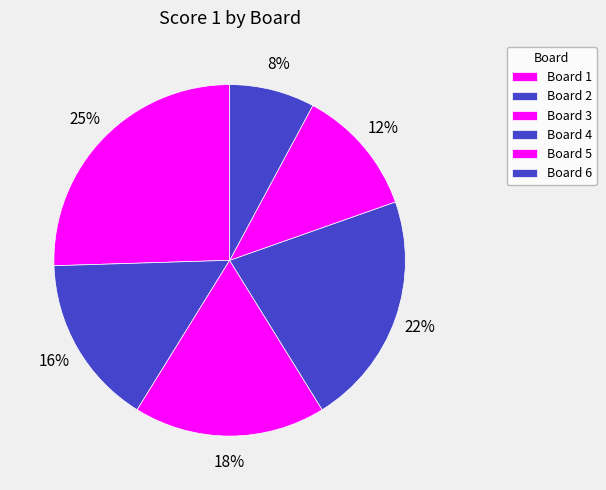

What portion of the pie excludes Board 5?

88.2%